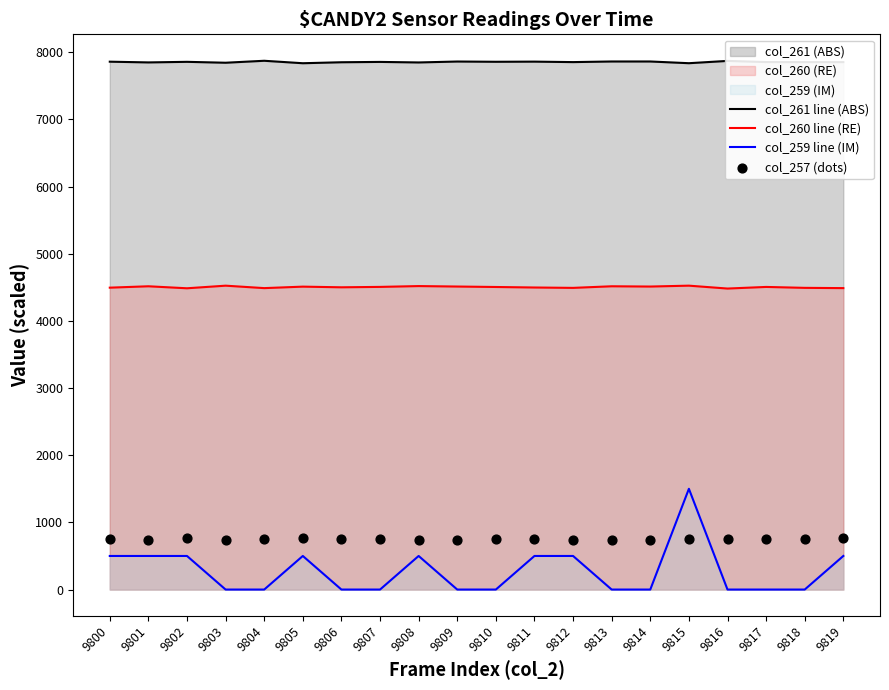

What is the total value across all series at 9818?

13094.4